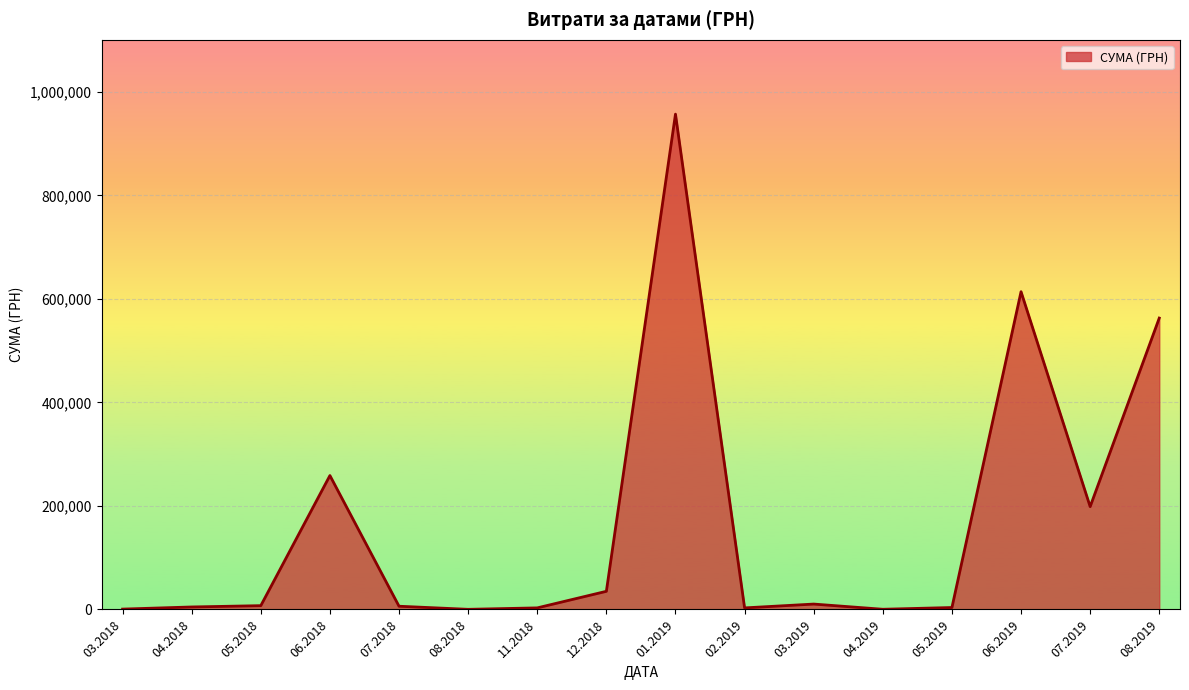

How many lines are shown in the chart?

1